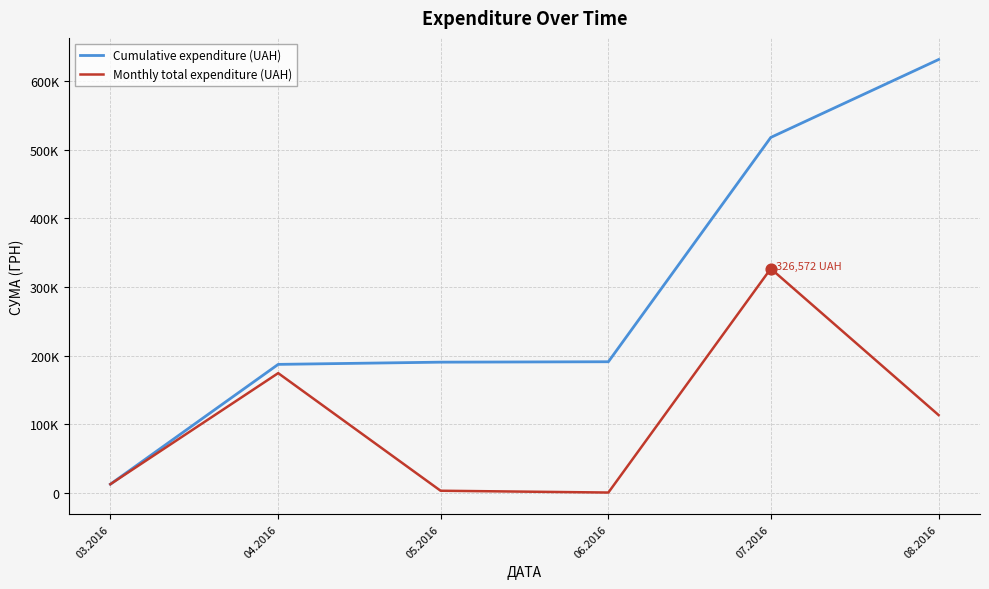

Does the chart have visible grid lines?

Yes